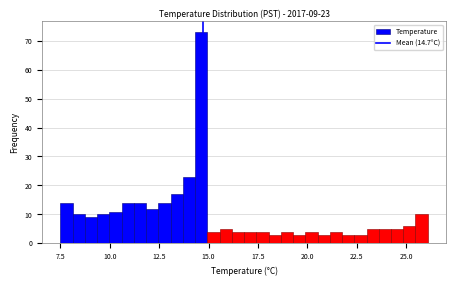

Around what value on the x-axis is the tallest bar? Give the approximate position of its centre, as read against the axis.

14.5